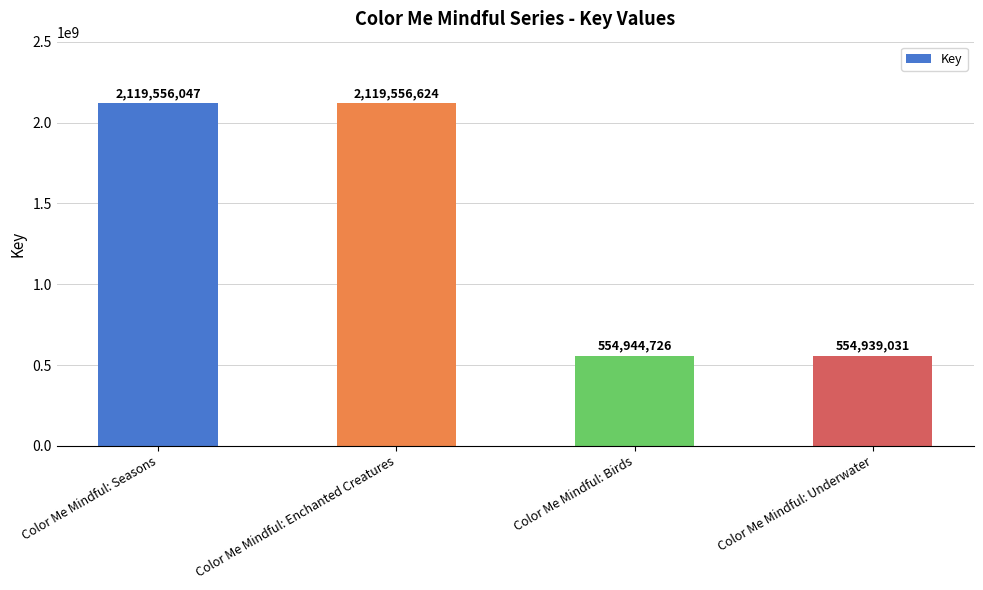

What is the change in value from Color Me Mindful: Seasons to Color Me Mindful: Enchanted Creatures?

+577